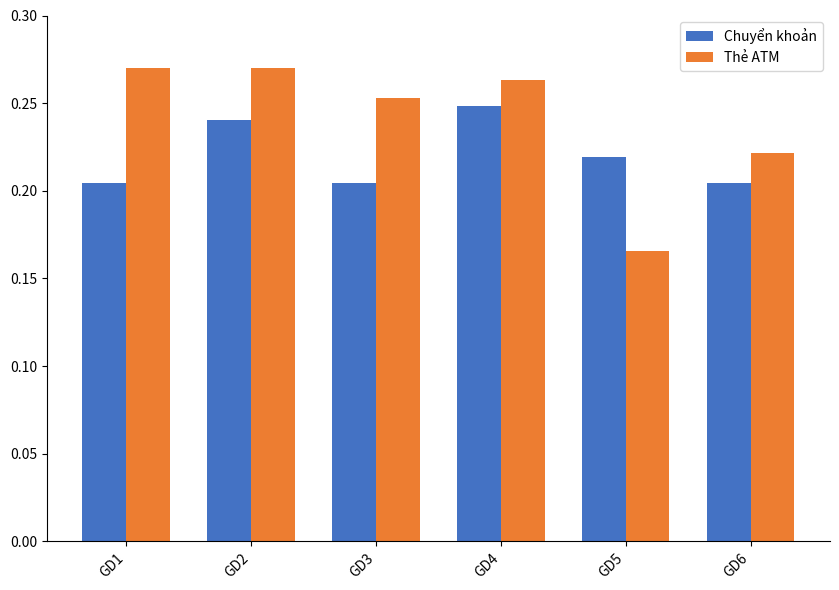

Which series has the largest range (max minus min)?

Thẻ ATM